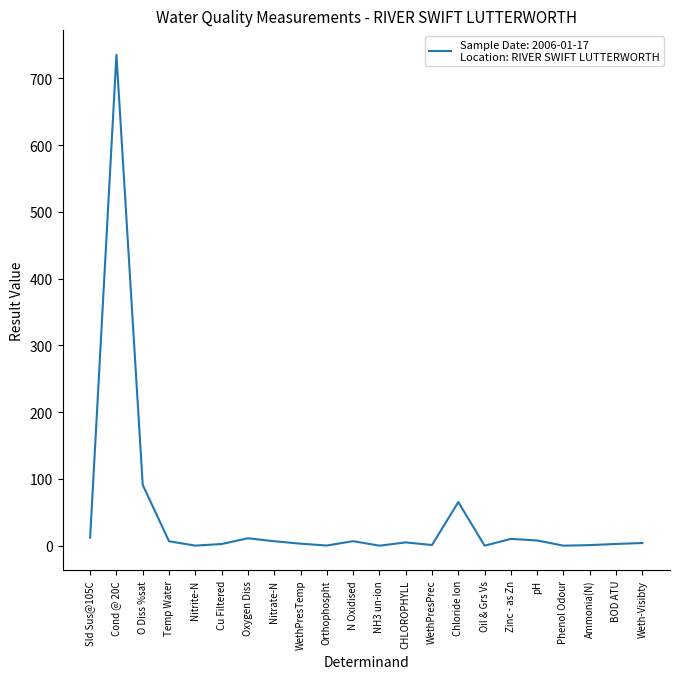

What is the change in value from WethPresTemp to Weth-Visibty?

+1.0